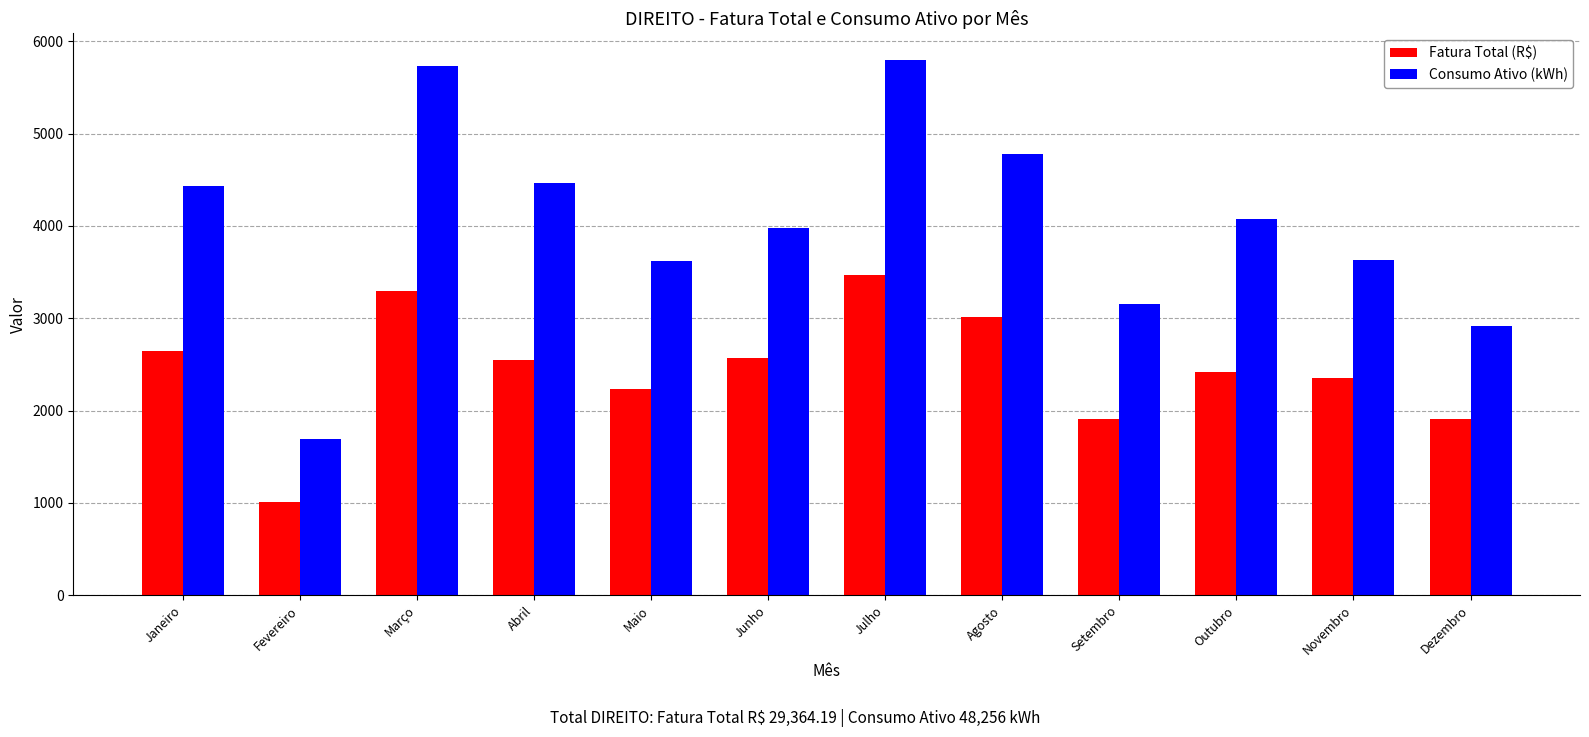

Which category has the lowest value in the Fatura Total (R$) series?

Fevereiro